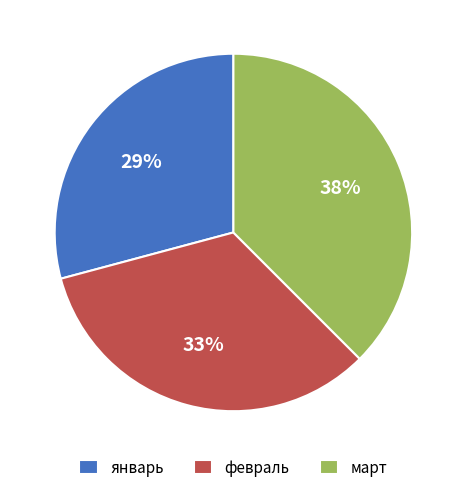

To the nearest percent, what is the average slice percentage?

33%